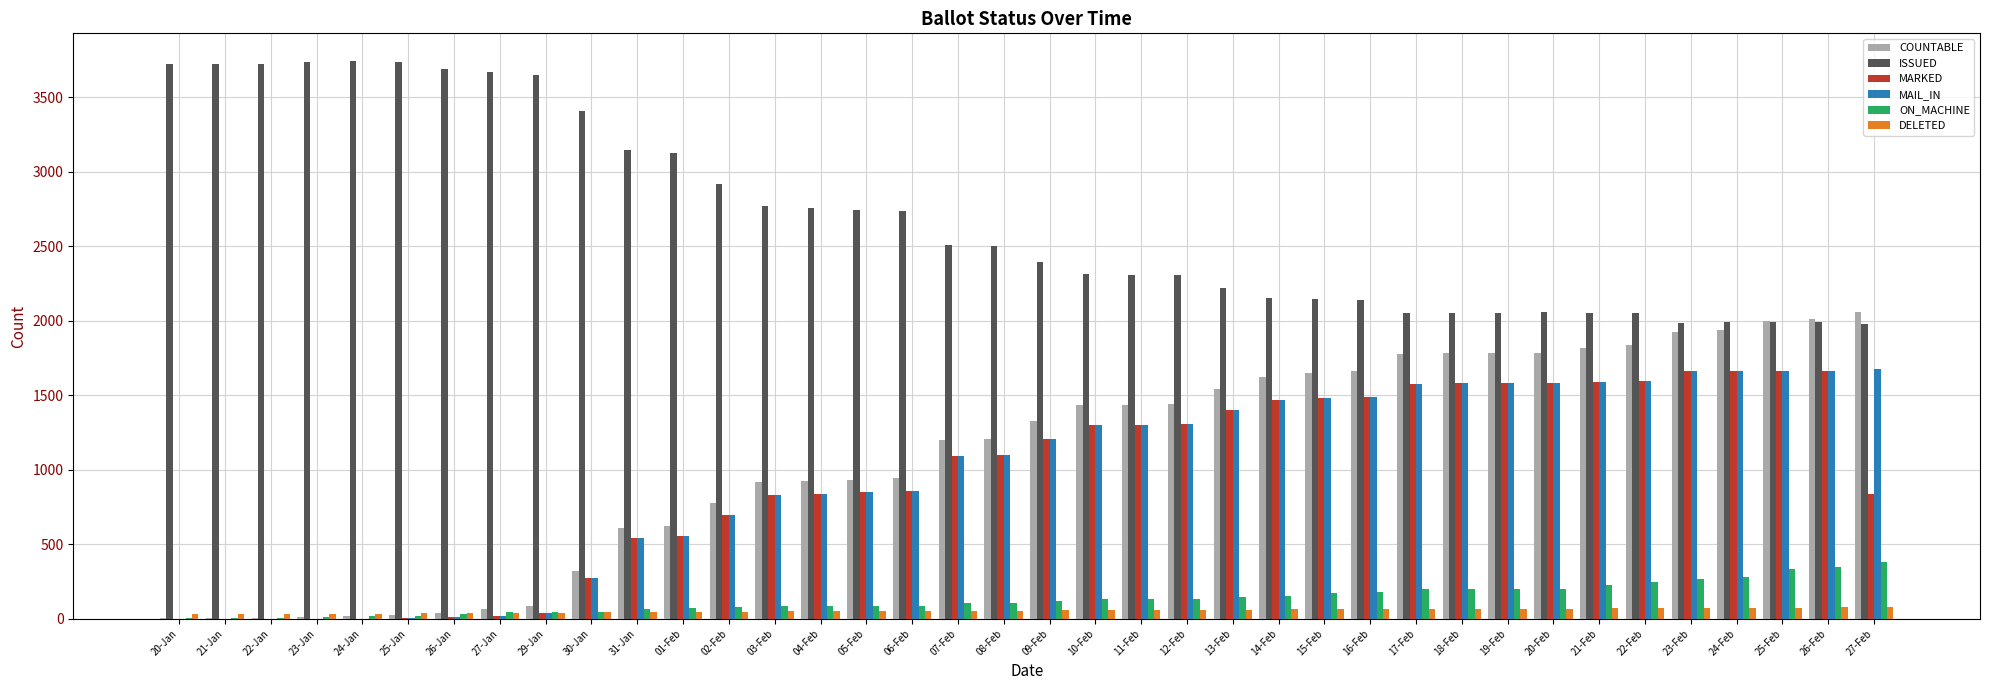

Is the value of MARKED at 19-Feb greater than the value of ON_MACHINE at 09-Feb?

Yes